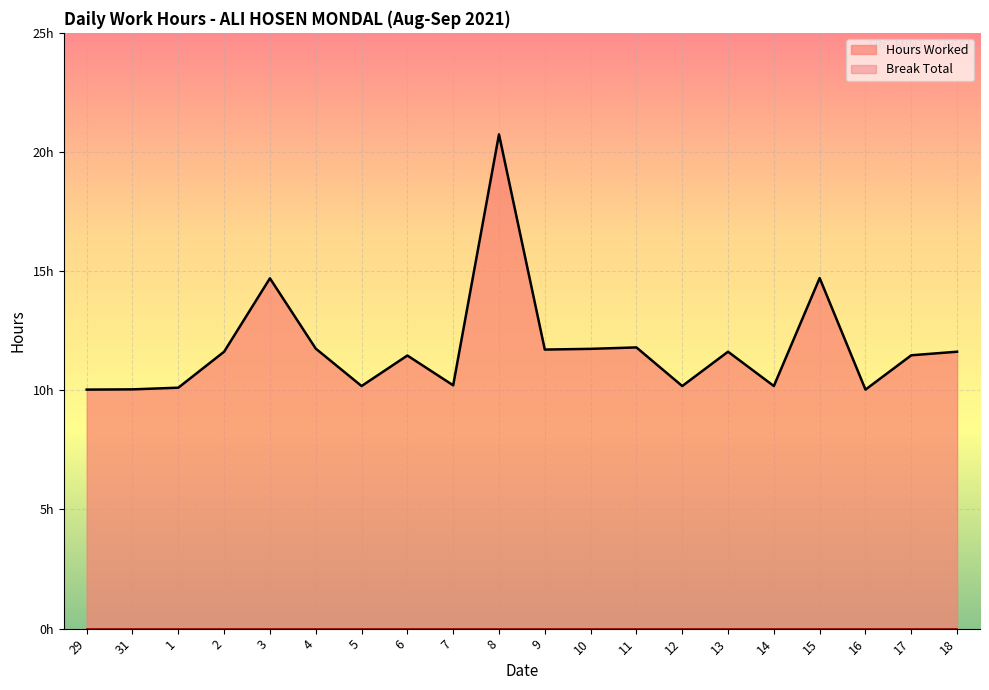

True or false: there are more than 2 points higher than both neighbors.

True